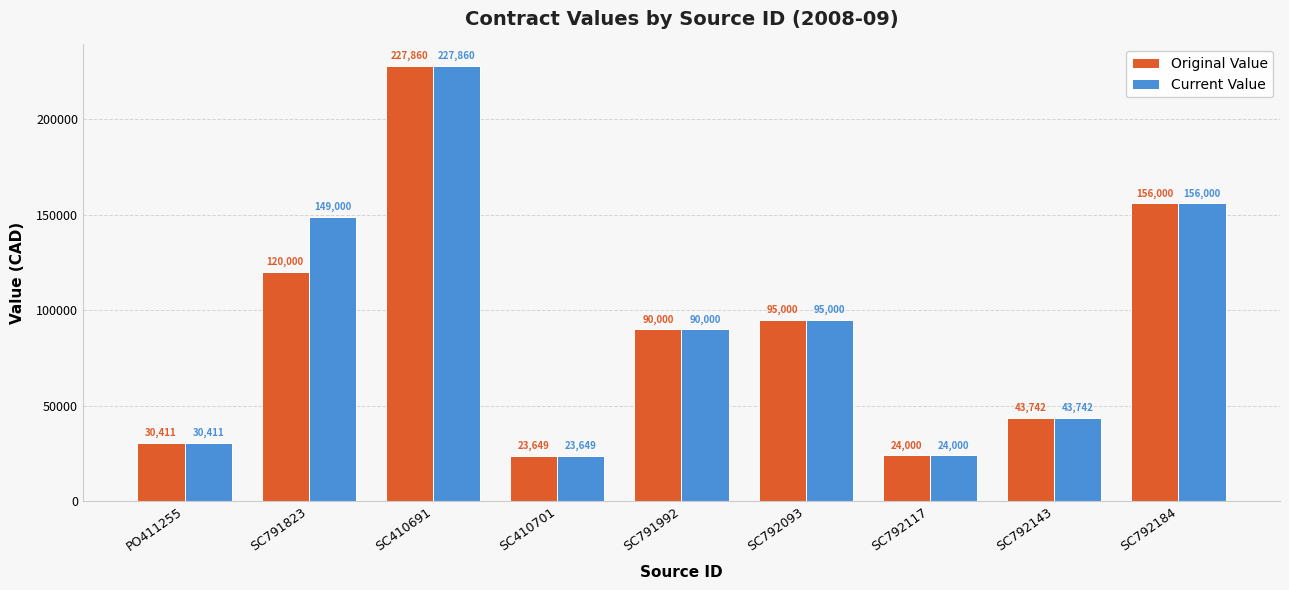

Which category has the highest value across all series?

SC410691